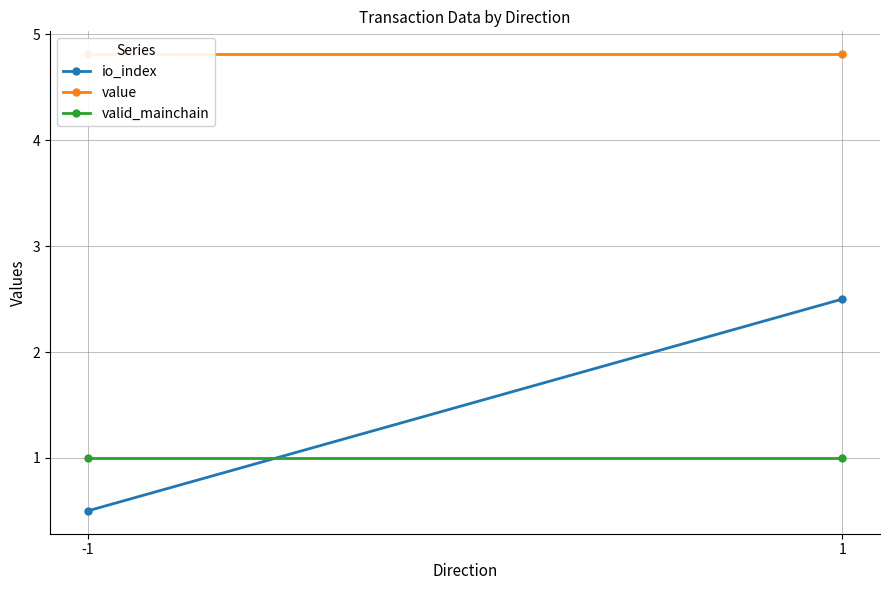

Rank the series at 1 from lowest to highest value.

valid_mainchain, io_index, value